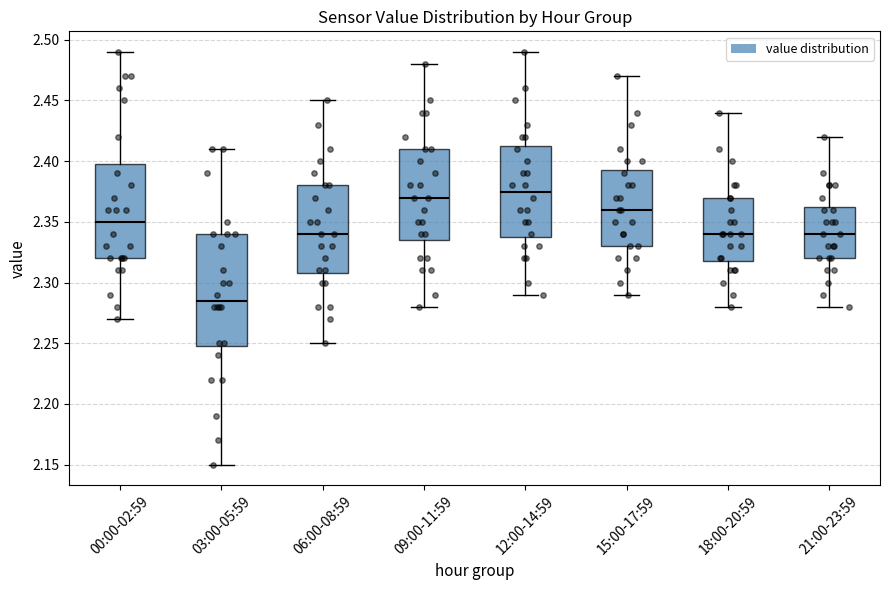

Reading left to right, read every box against the y-axis: the position of its median line, the range the box covers, and the ends of its whiskers. The values are not printed on the chart, so give them approximately, as read against the axis.

00:00-02:59: median 2.350, box 2.320 to 2.400, whiskers 2.270 to 2.490
03:00-05:59: median 2.285, box 2.250 to 2.340, whiskers 2.150 to 2.410
06:00-08:59: median 2.340, box 2.310 to 2.380, whiskers 2.250 to 2.450
09:00-11:59: median 2.370, box 2.335 to 2.410, whiskers 2.280 to 2.480
12:00-14:59: median 2.375, box 2.340 to 2.415, whiskers 2.290 to 2.490
15:00-17:59: median 2.360, box 2.330 to 2.395, whiskers 2.290 to 2.470
18:00-20:59: median 2.340, box 2.320 to 2.370, whiskers 2.280 to 2.440
21:00-23:59: median 2.340, box 2.320 to 2.365, whiskers 2.280 to 2.420